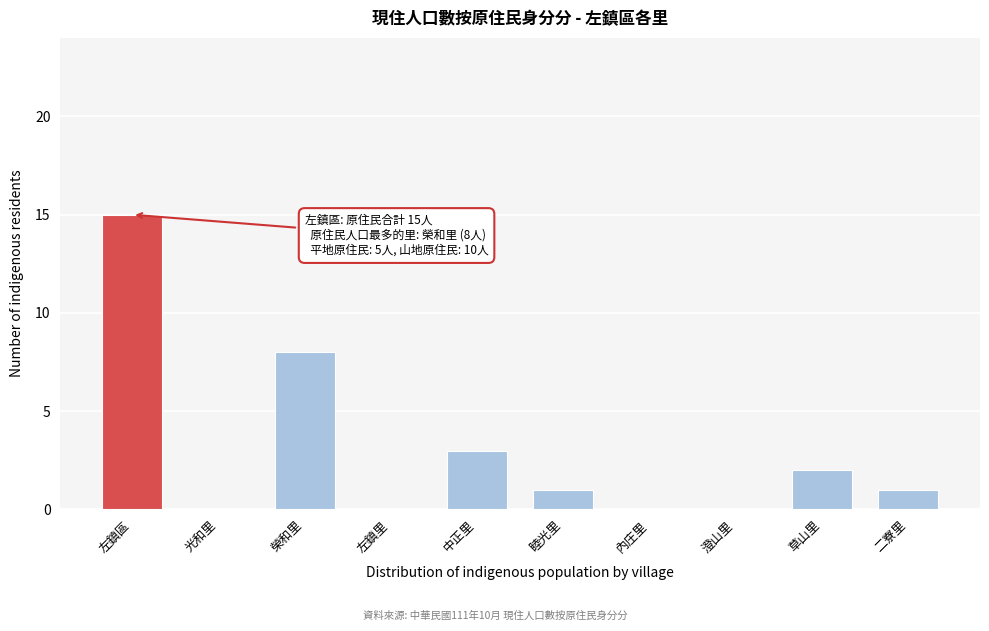

Reading left to right, extract all data points from this chart.

左鎮區=15	光和里=0	榮和里=8	左鎮里=0	中正里=3	睦光里=1	內庄里=0	澄山里=0	草山里=2	二寮里=1